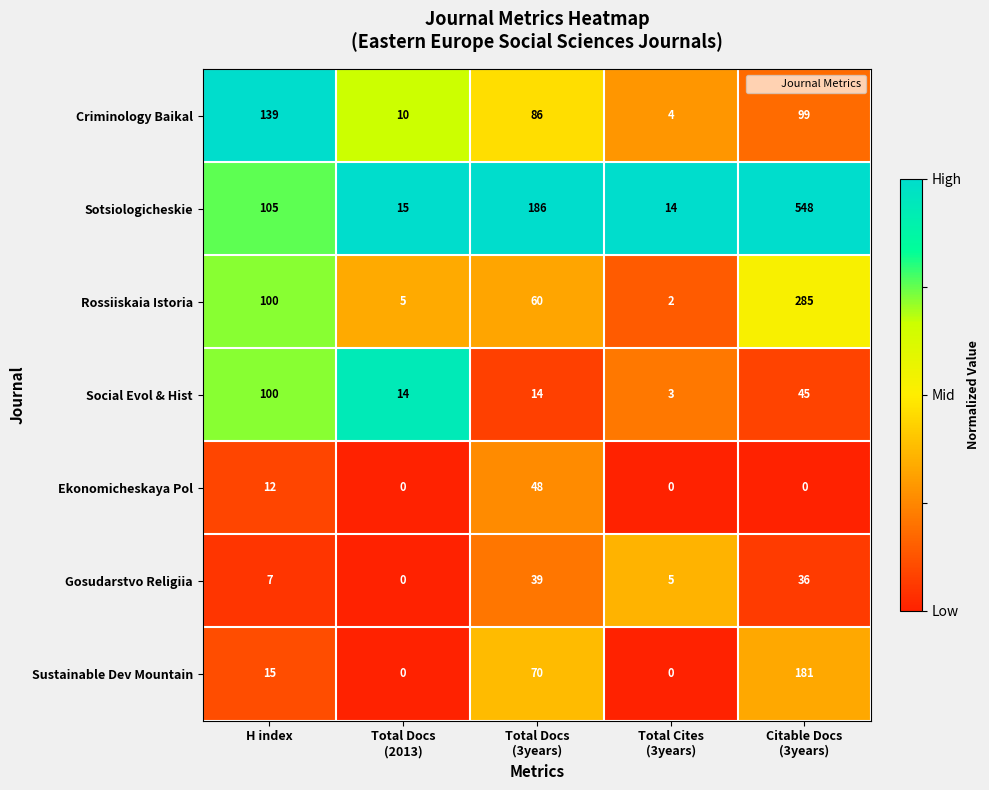

What is the total value across all series at H index?

478